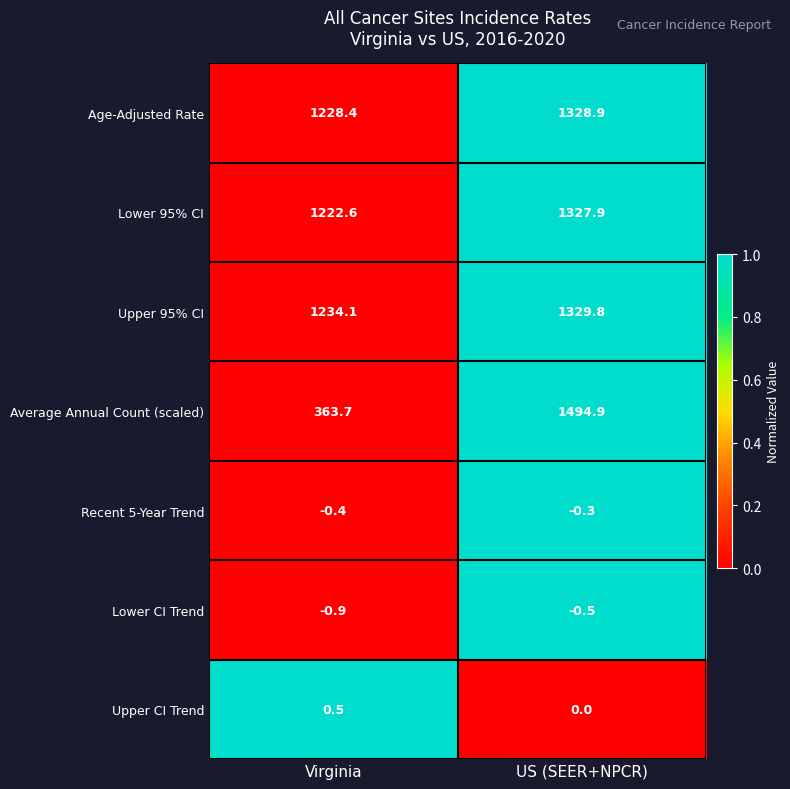

How many values in the Upper 95% CI series exceed 1329?

1